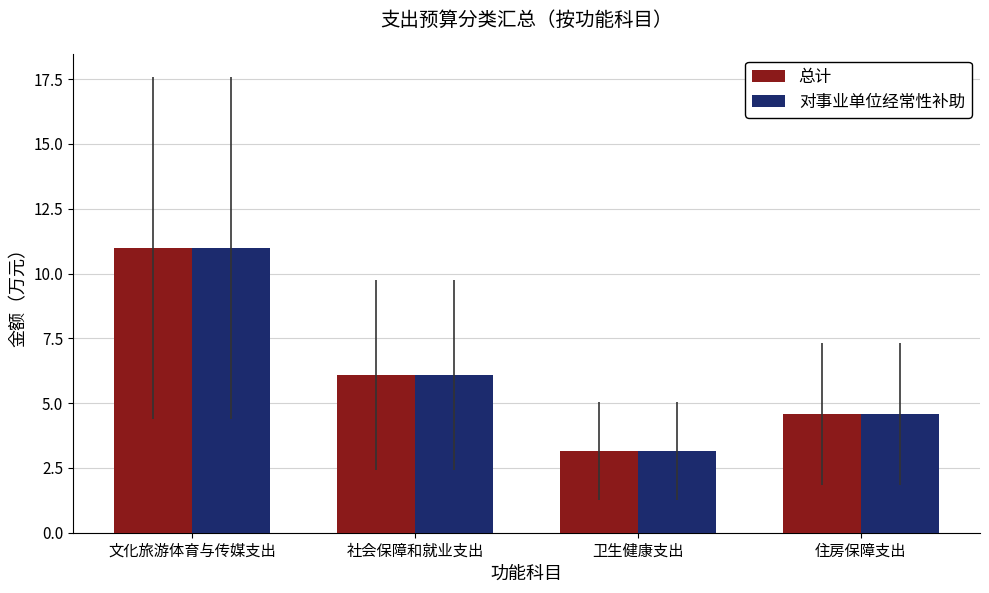

List the labels in order of 对事业单位经常性补助 value, largest first.

文化旅游体育与传媒支出, 社会保障和就业支出, 住房保障支出, 卫生健康支出